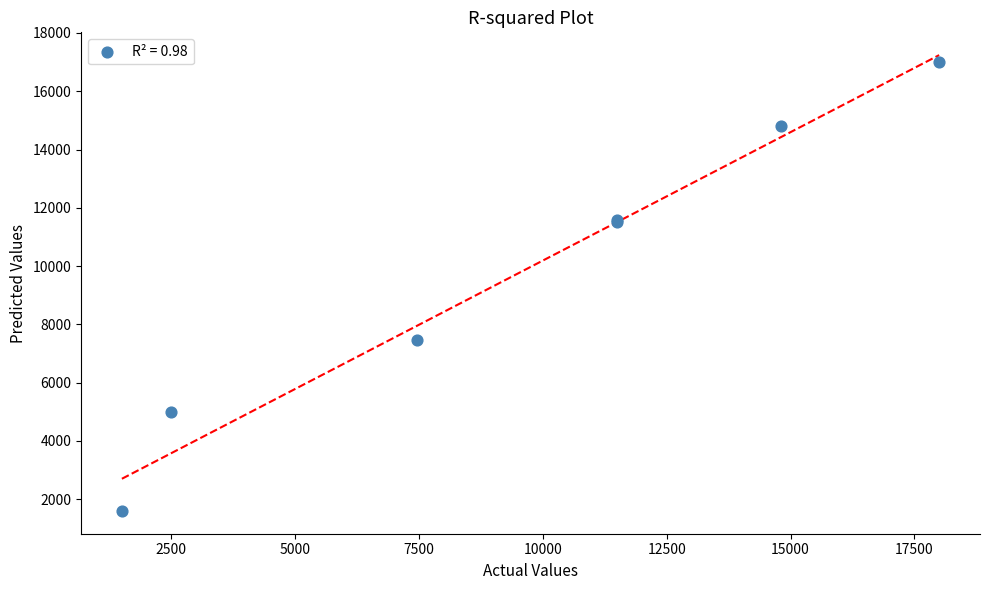

What Y value in the scatter plot is closest to 9300?

7450.0